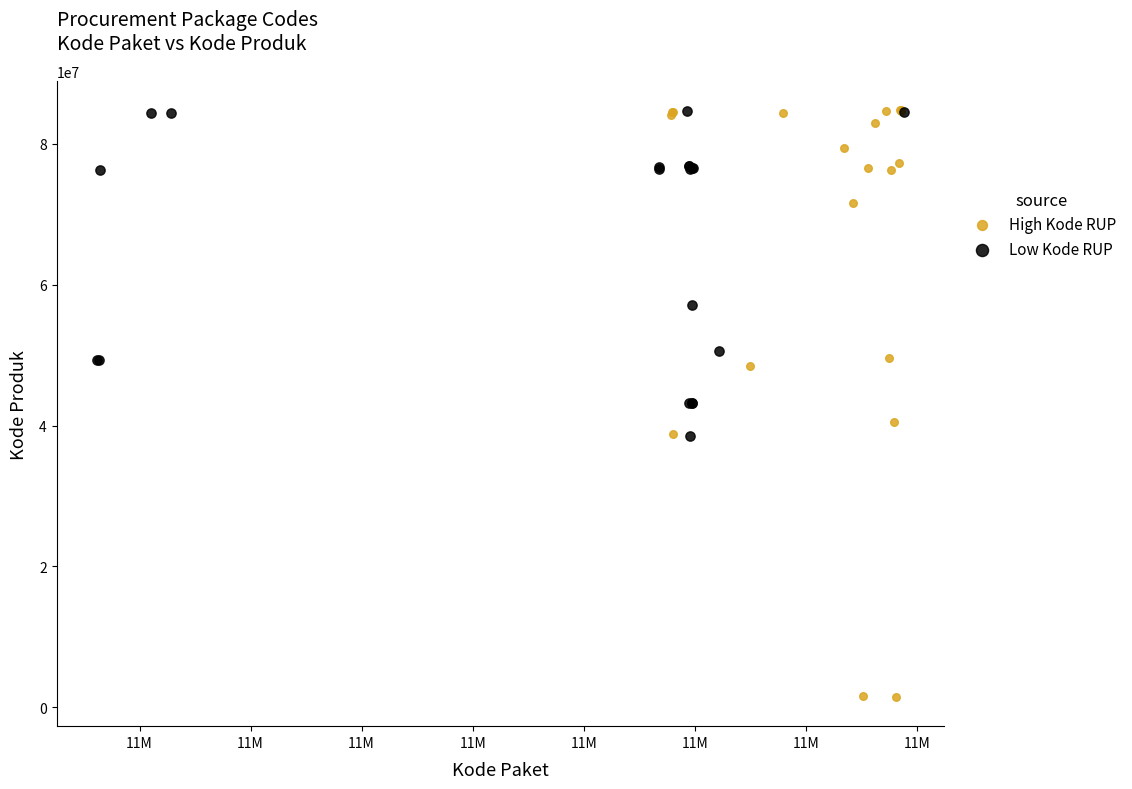

Which series reaches the minimum Y coordinate?

High Kode RUP